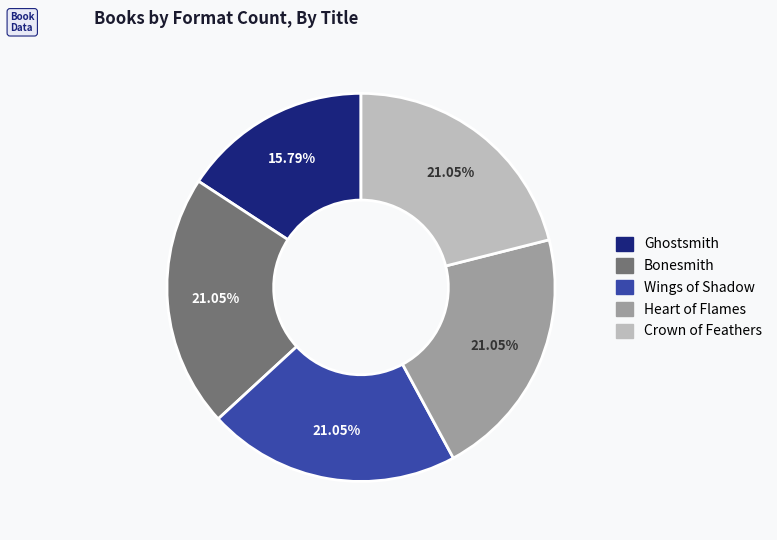

Which has a higher value, Ghostsmith or Crown of Feathers?

Crown of Feathers